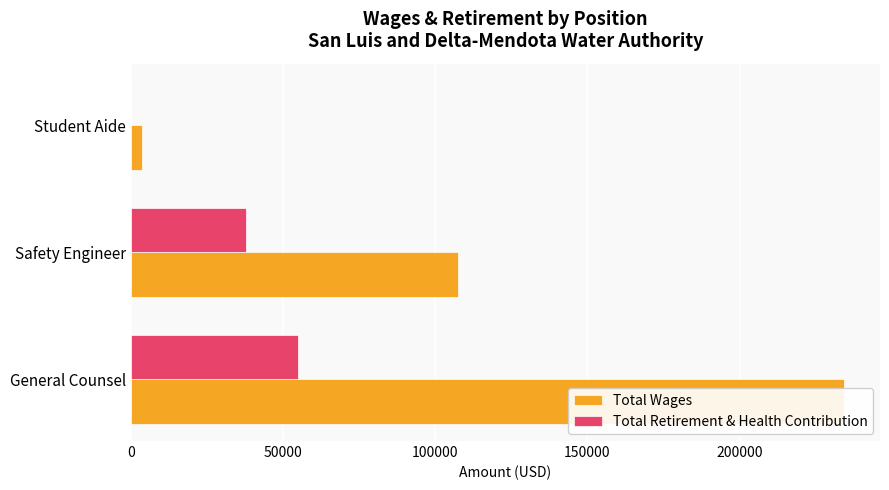

Read the Total Wages value at 100000, to the nearest 10.

3420